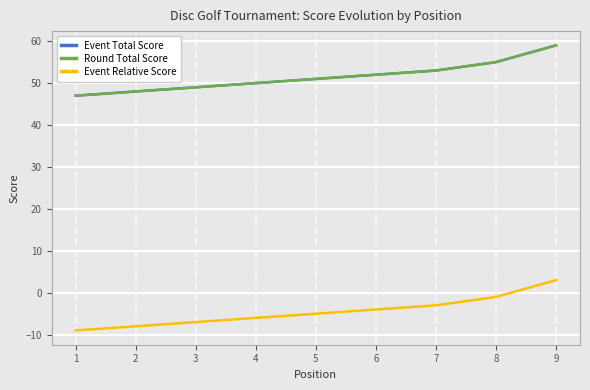

Does the chart have visible grid lines?

Yes